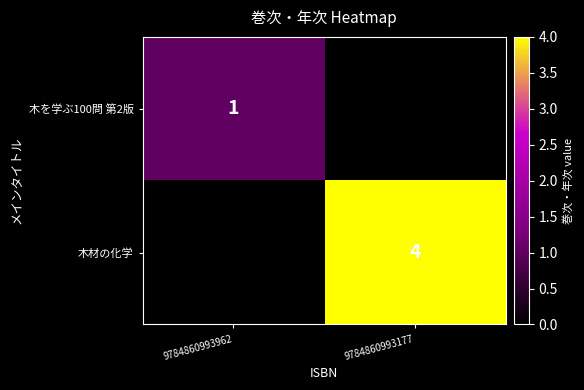

Is it true that 木材の化学 equals 4 at 9784860993177?

True